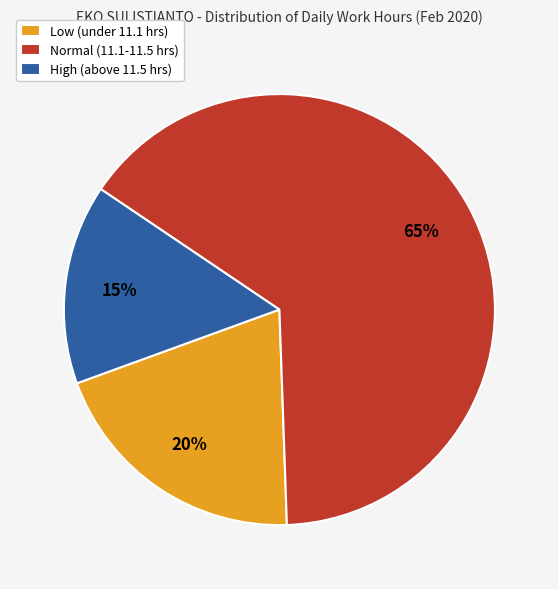

Is it true that Low (under 11.1 hrs) is 10% of the pie?

False